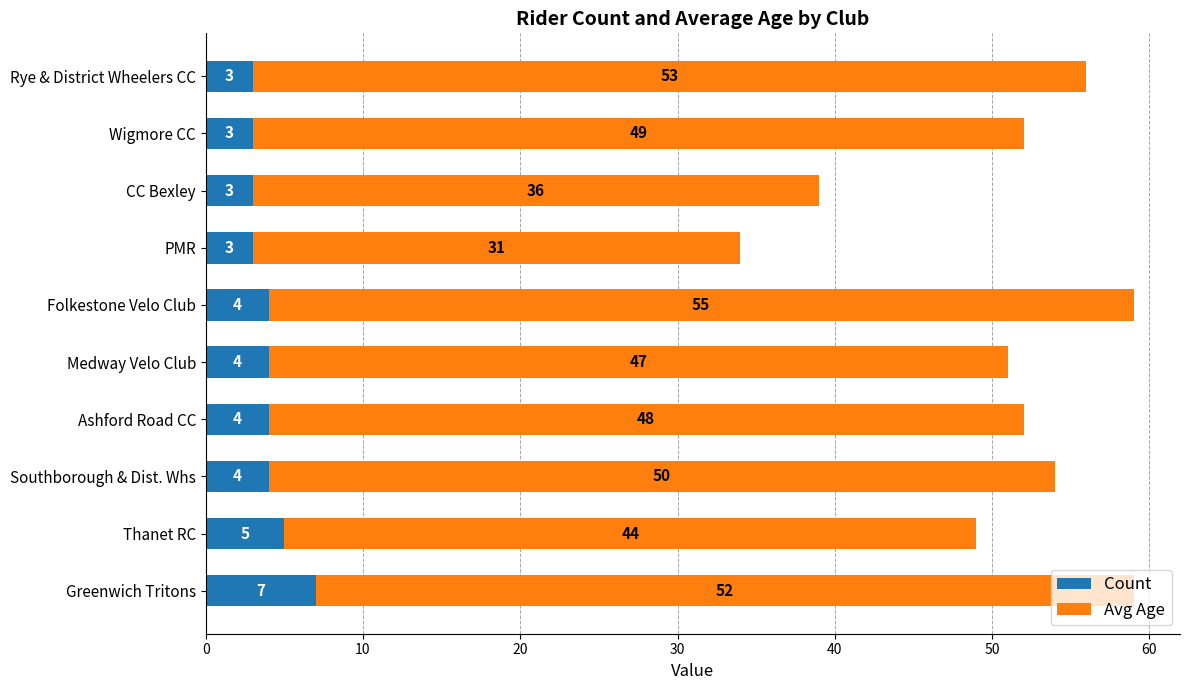

The value of Count at Thanet RC is 5. True or false?

True